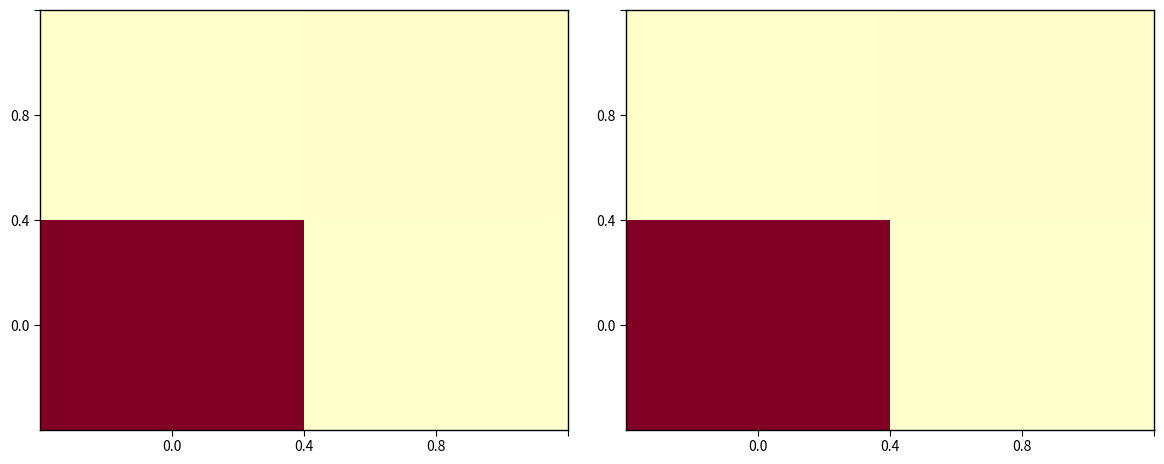

How many positive values does the 0.0 series have?

1